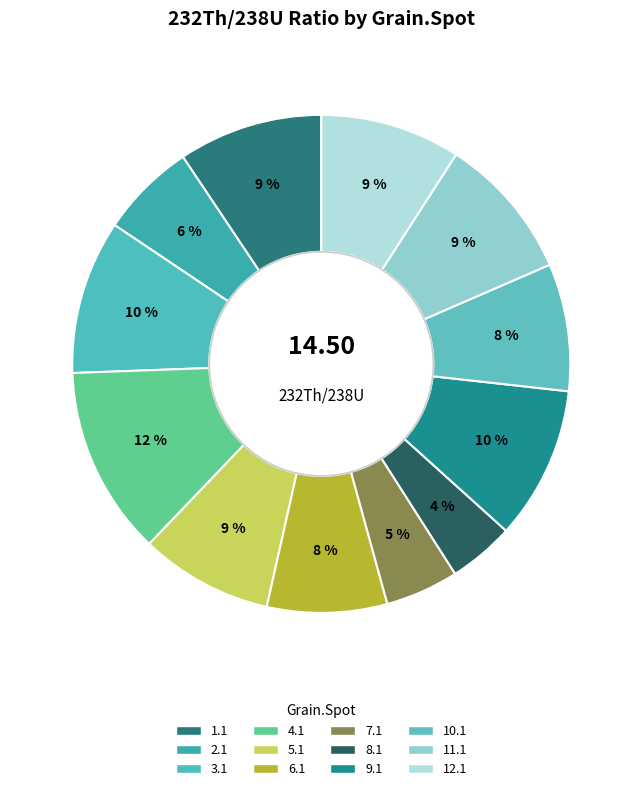

What is the largest slice in the pie chart?

4.1